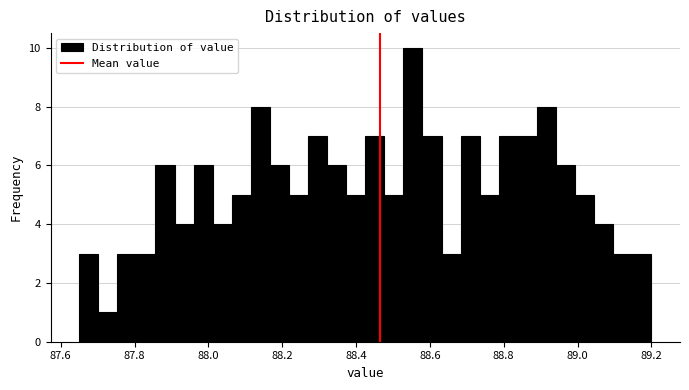

Read against the x-axis, roughly where is the centre of the tallest bar?

88.56